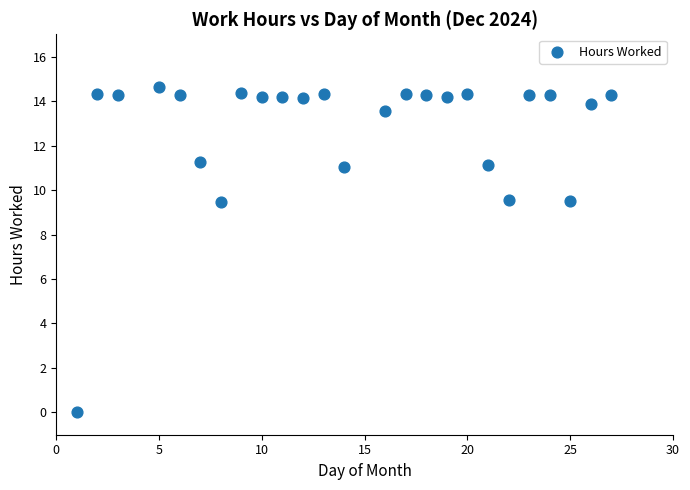

What is the range of Y values (max minus min)?

14.6